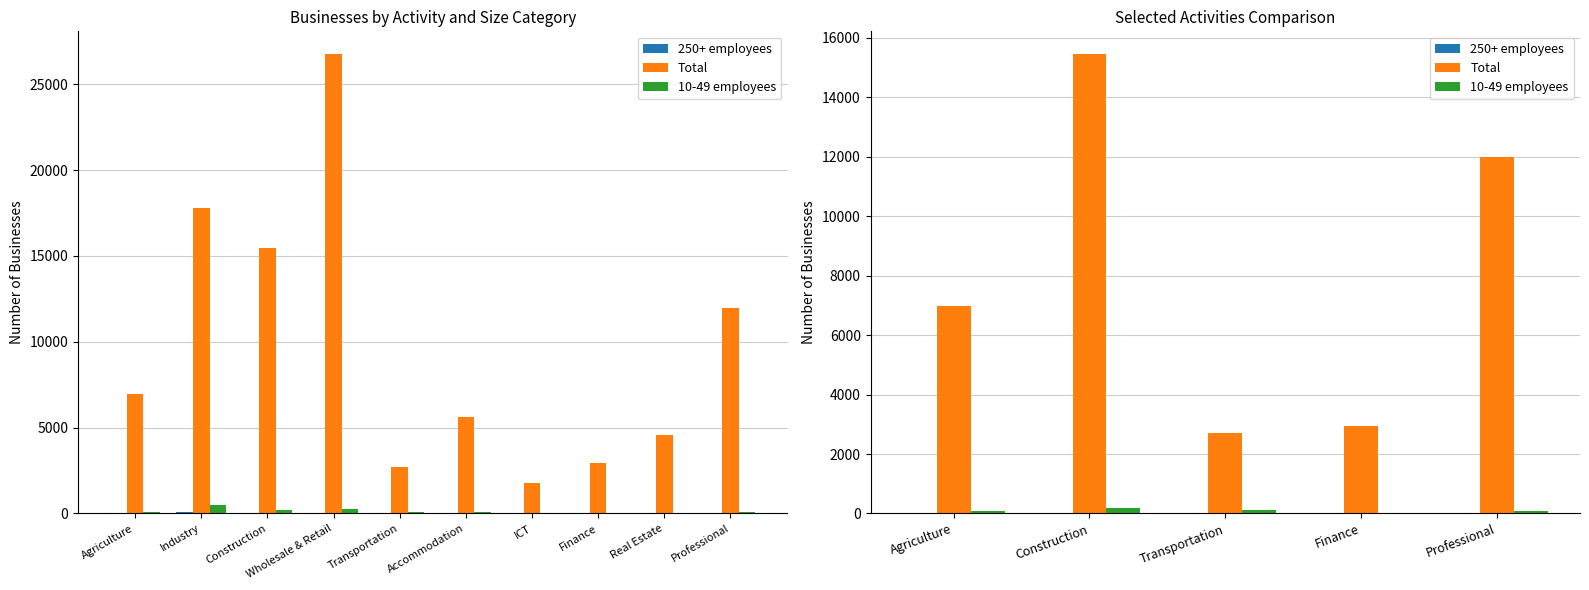

What is the sum of all 10-49 employees values?

485